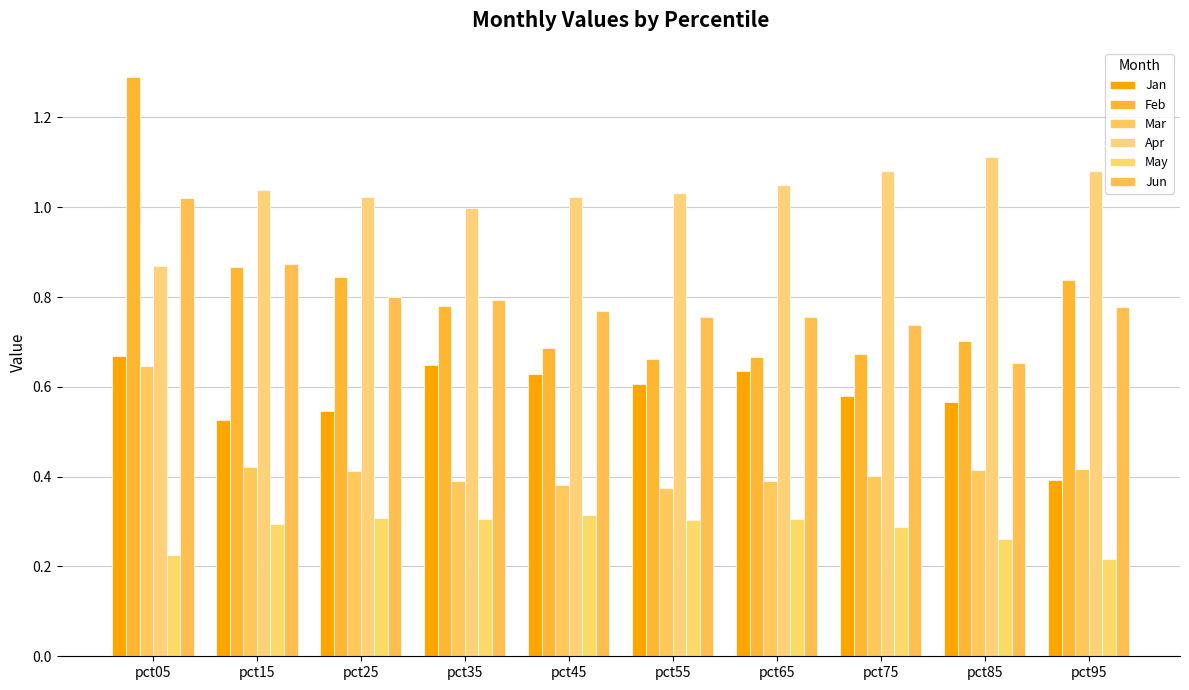

What is the value of the Jan bar at the 2nd from the left?

0.5